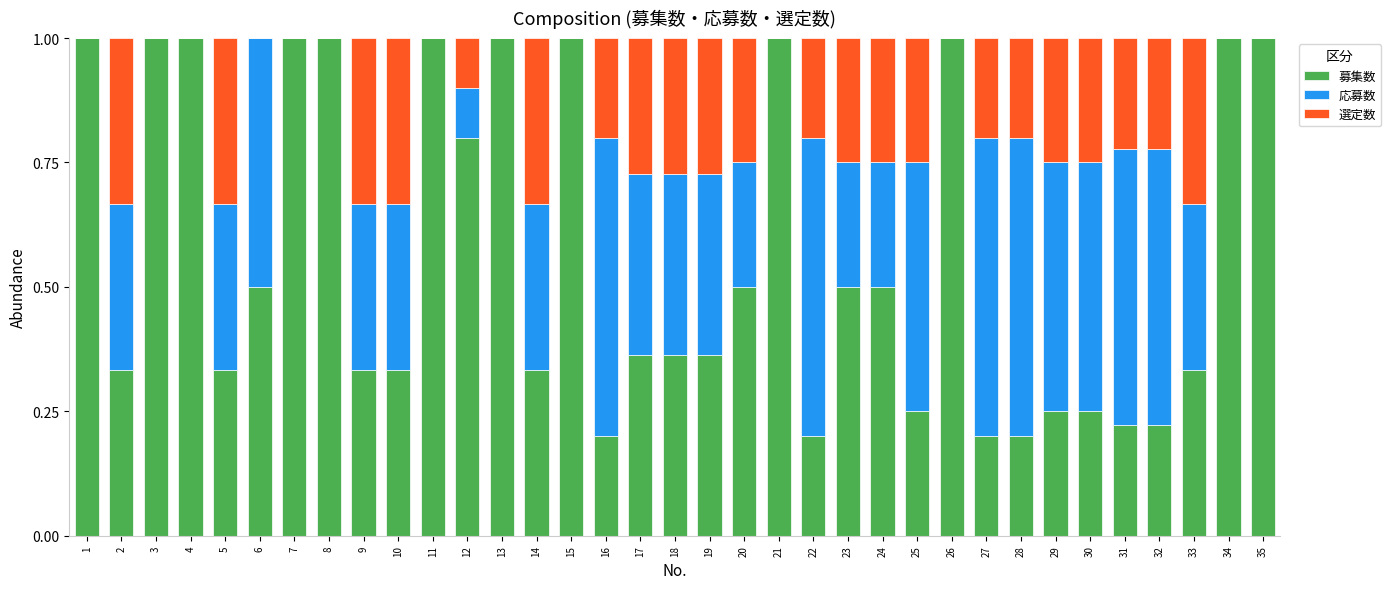

What is the total value across all series at 20?

1.0